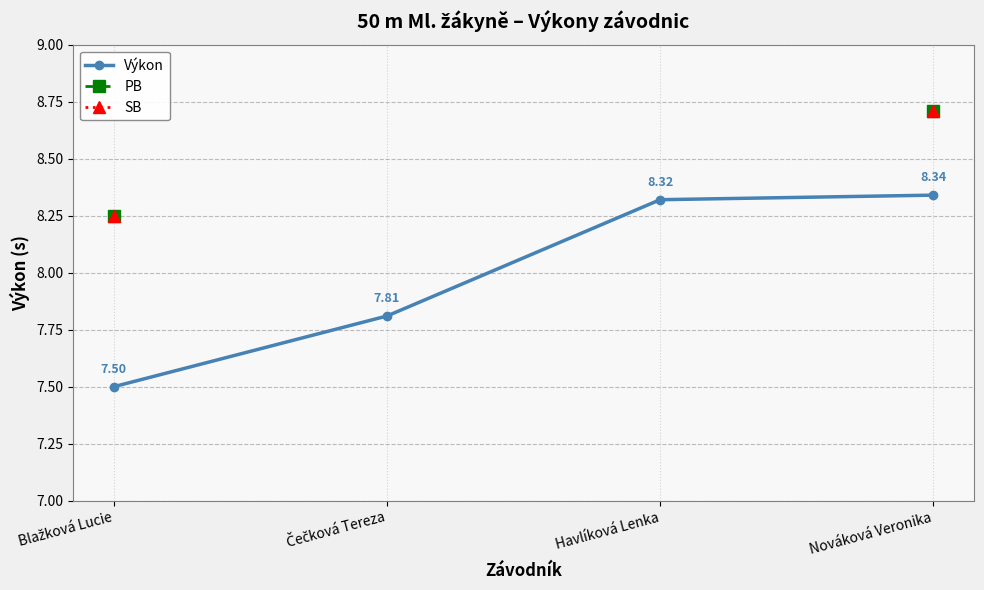

What is the label of the 1st point from the right?

Nováková Veronika